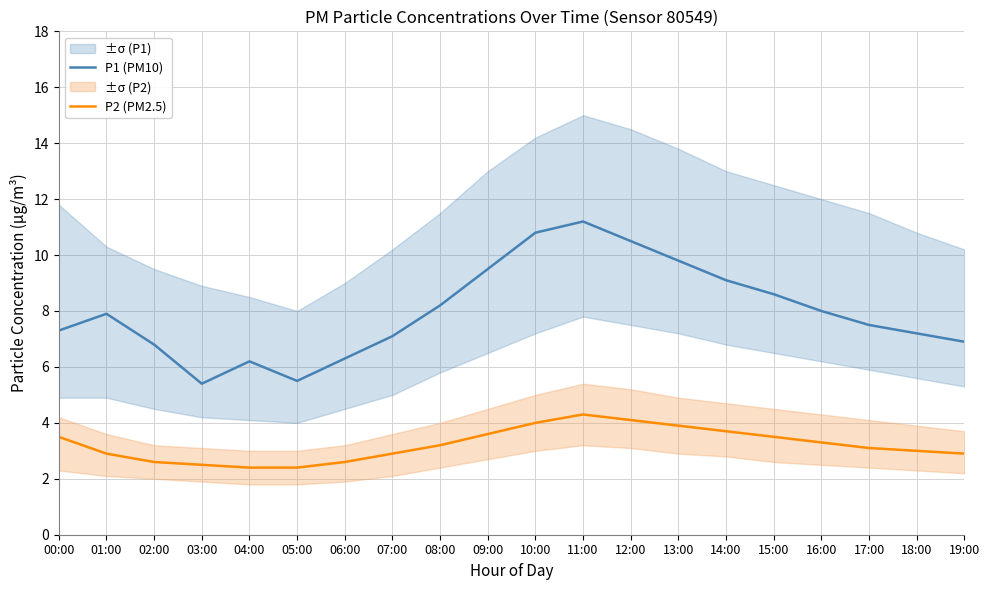

Which series has the widest spread of values?

P1 (PM10)